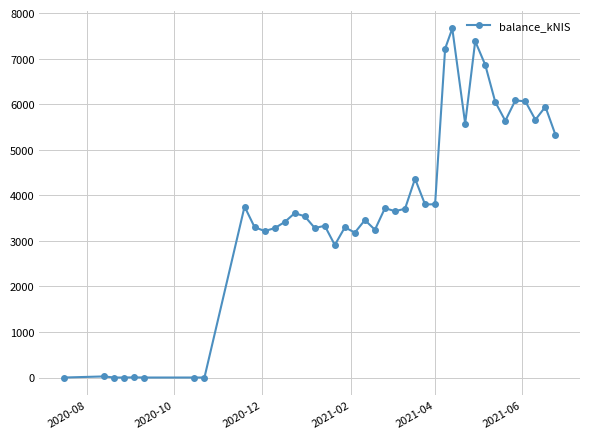

What is the maximum value shown in the chart?

7664.5